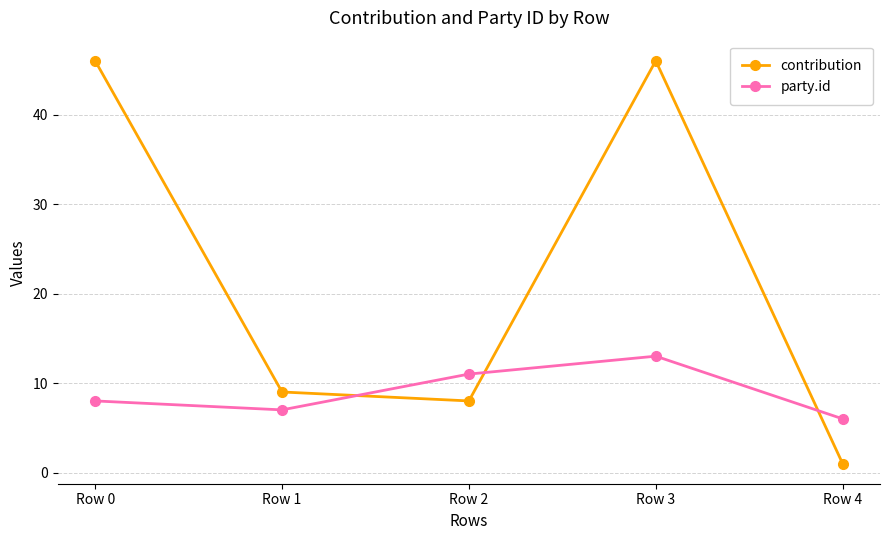

What is the average value of the contribution series?

22